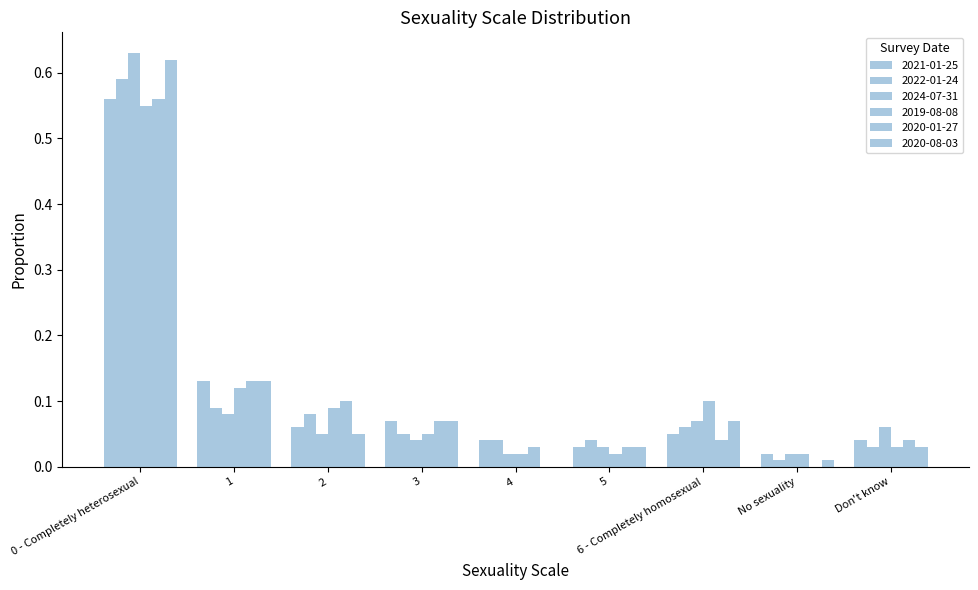

Which series has the largest total across all categories?

2020-08-03